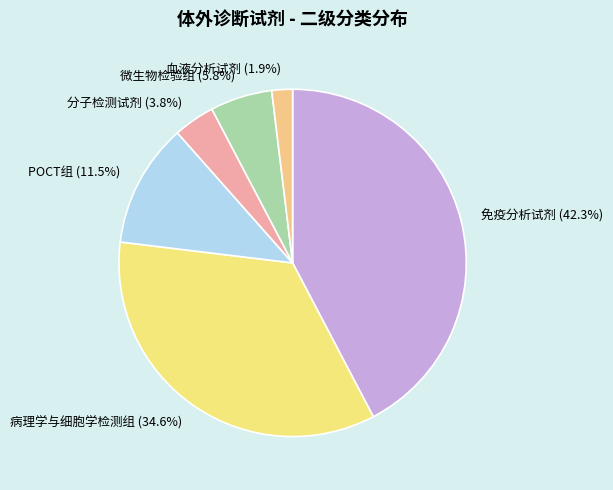

Rank the categories by value from lowest to highest.

血液分析试剂, 分子检测试剂, 微生物检验组, POCT组, 病理学与细胞学检测组, 免疫分析试剂